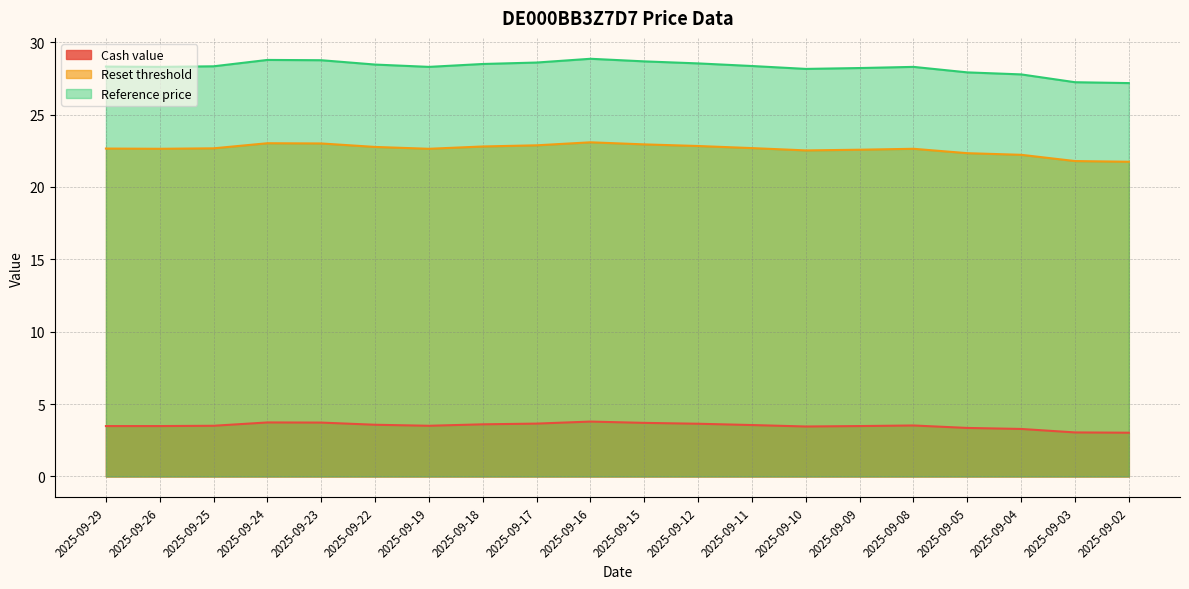

What is the average value of the Reset threshold series?

22.6